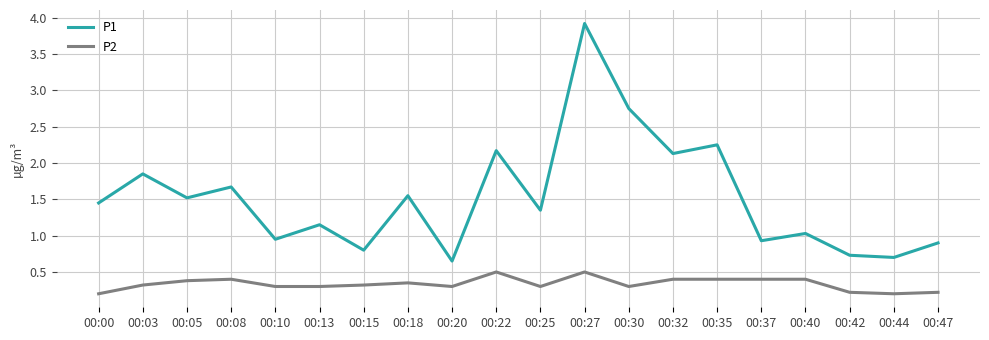

True or false: P1 and P2 cross at least once.

False